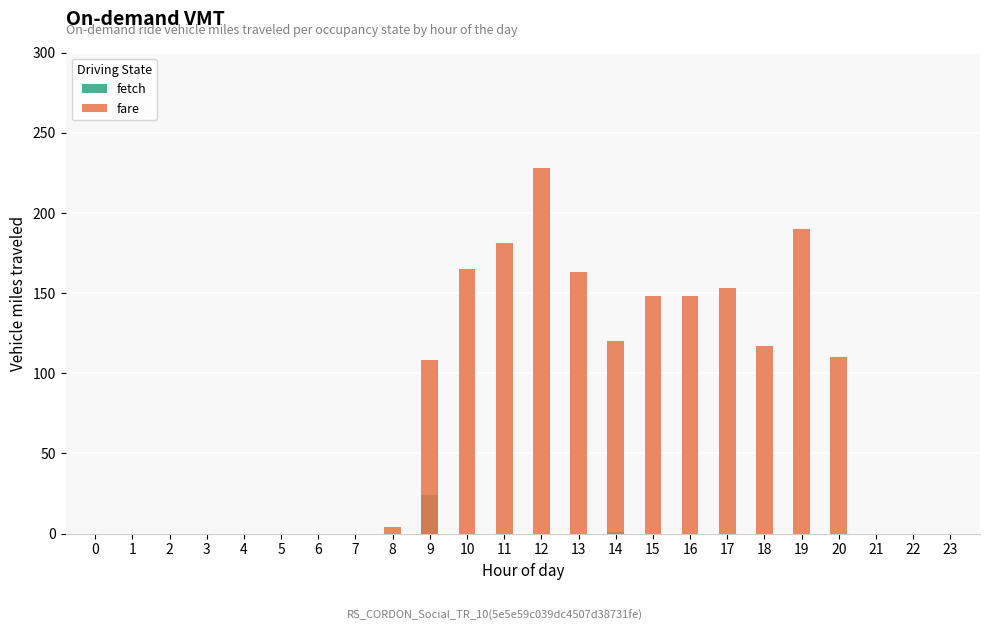

Which series has the largest range (max minus min)?

fare